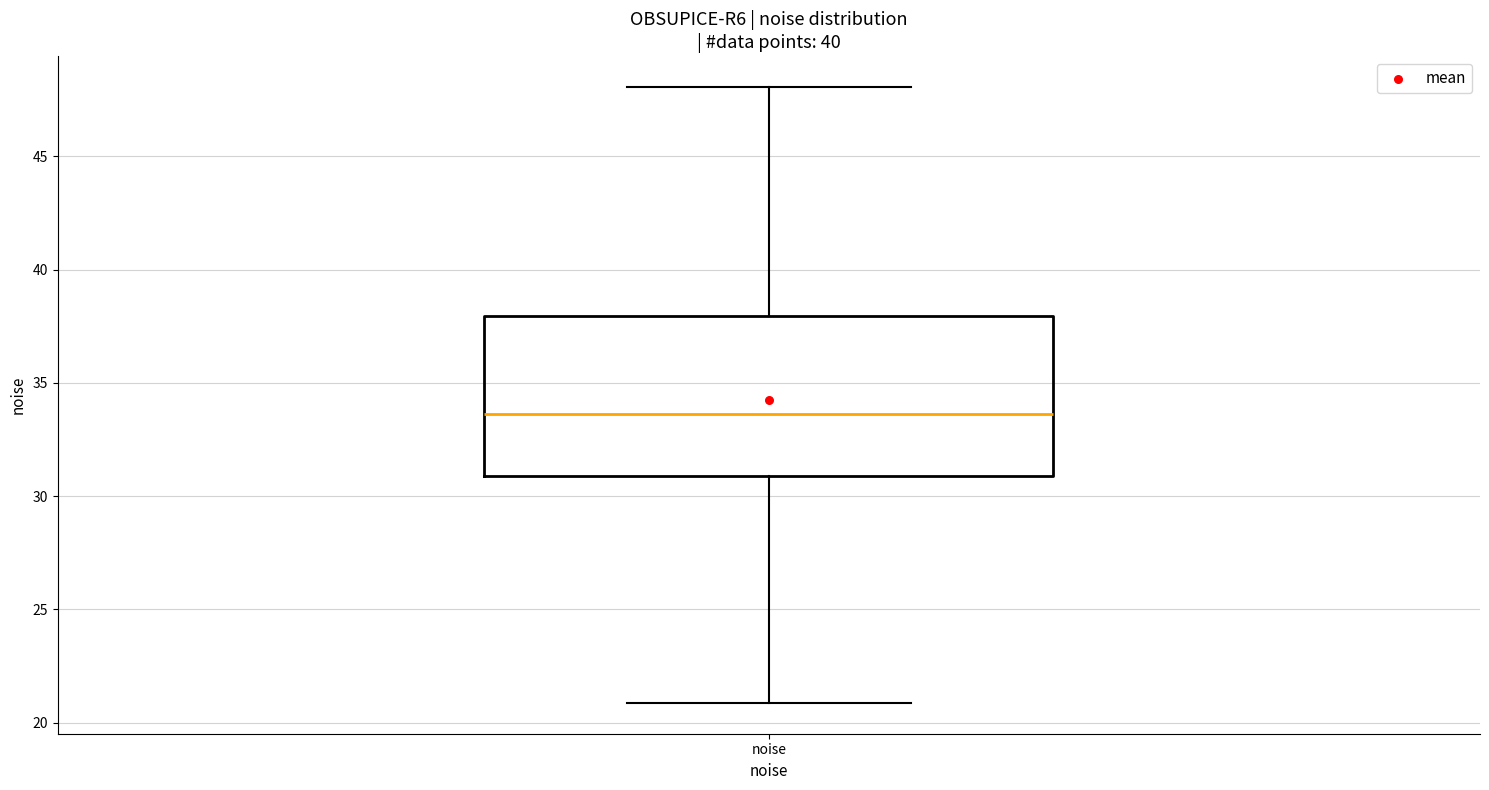

Where does the upper whisker of the box for noise end on the y-axis? The values are not printed on the chart, so give them approximately, as read against the axis.

48.0